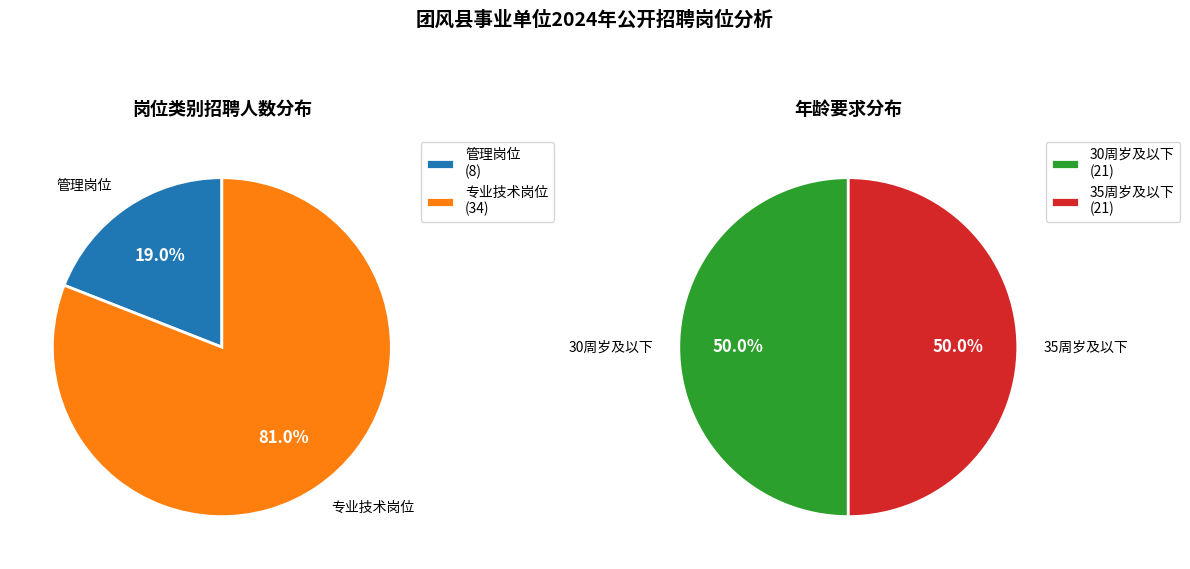

True or false: 专业技术岗位 accounts for 92% of the total.

False